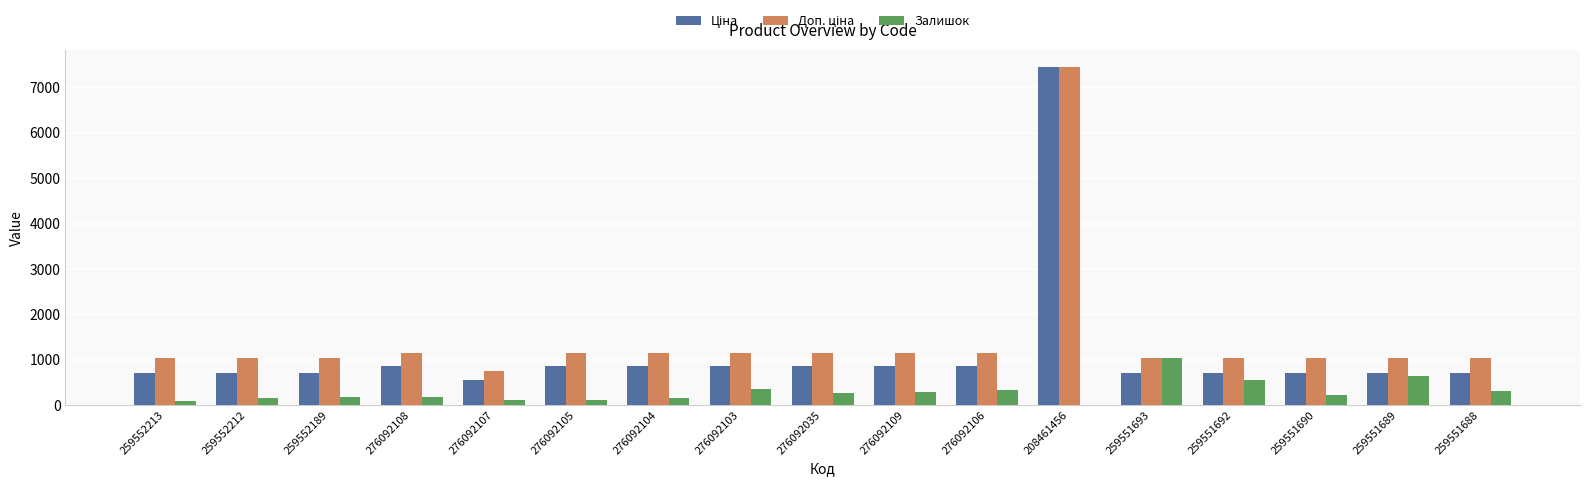

Count the number of data series in this chart.

3